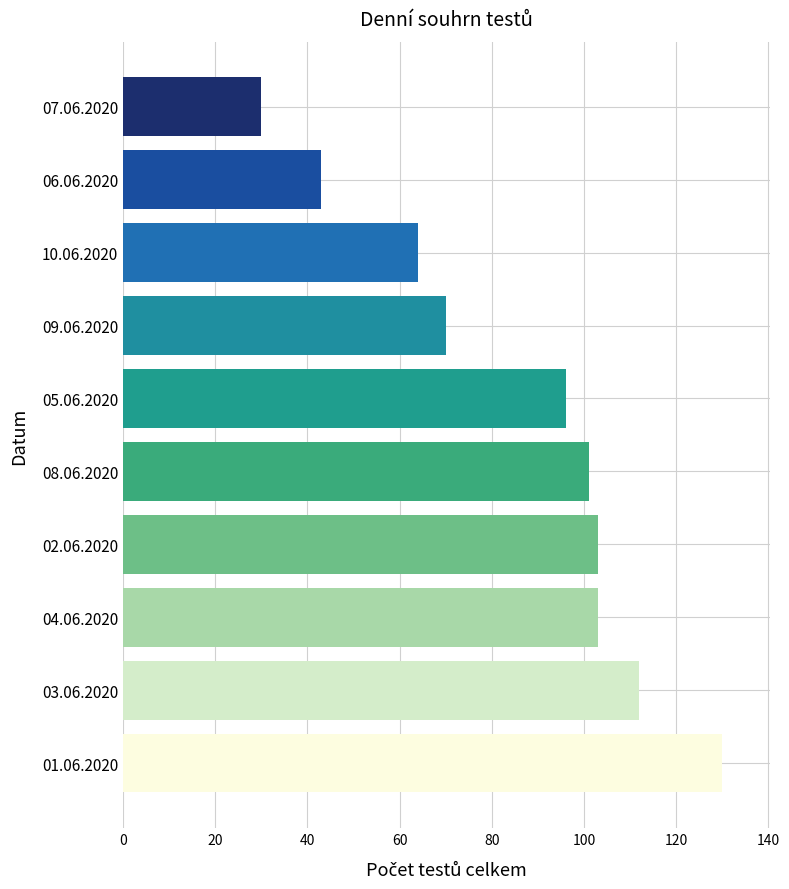

Reading bottom to top, extract all data points from this chart.

130	112	103	103	101	96	70	64	43	30